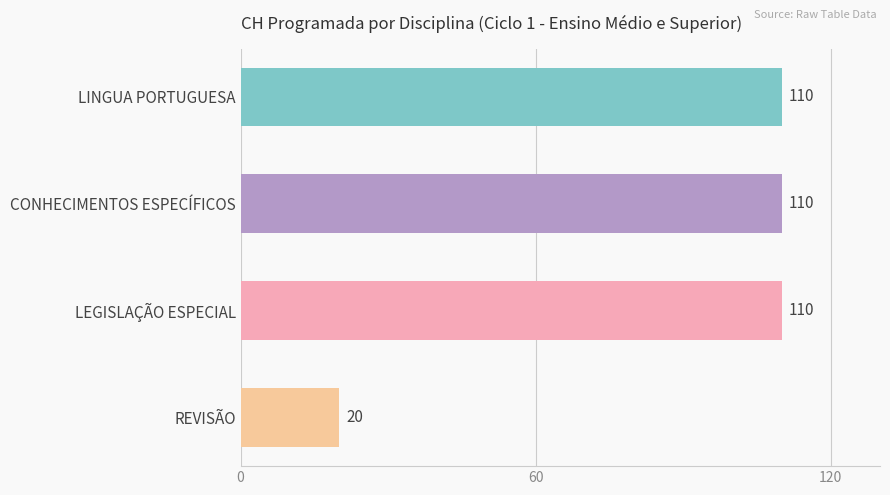

What is the approximate value at CONHECIMENTOS ESPECÍFICOS?

110